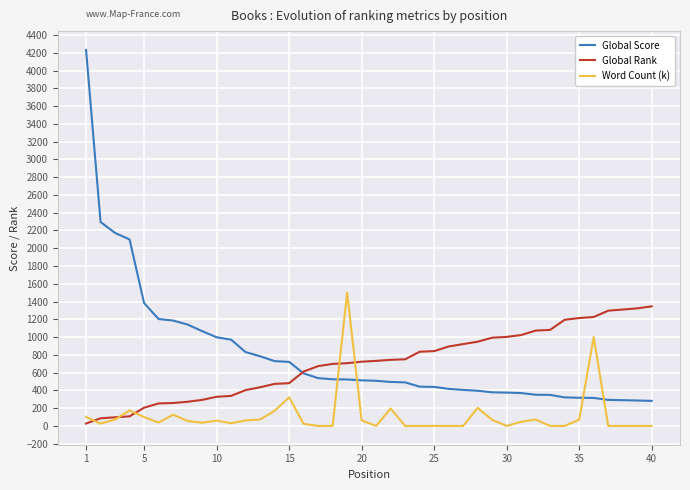

What is the highest value of the Global Score series?

4232